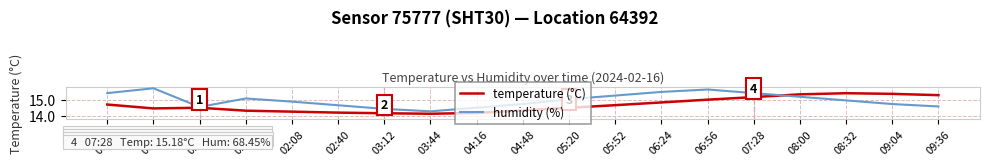

Which series ends up on top after the final intersection of temperature (°C) and humidity (%)?

temperature (°C)